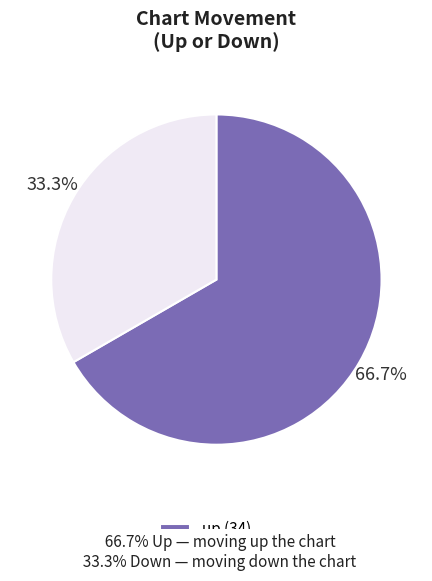

Which category has the smallest portion of the pie?

down